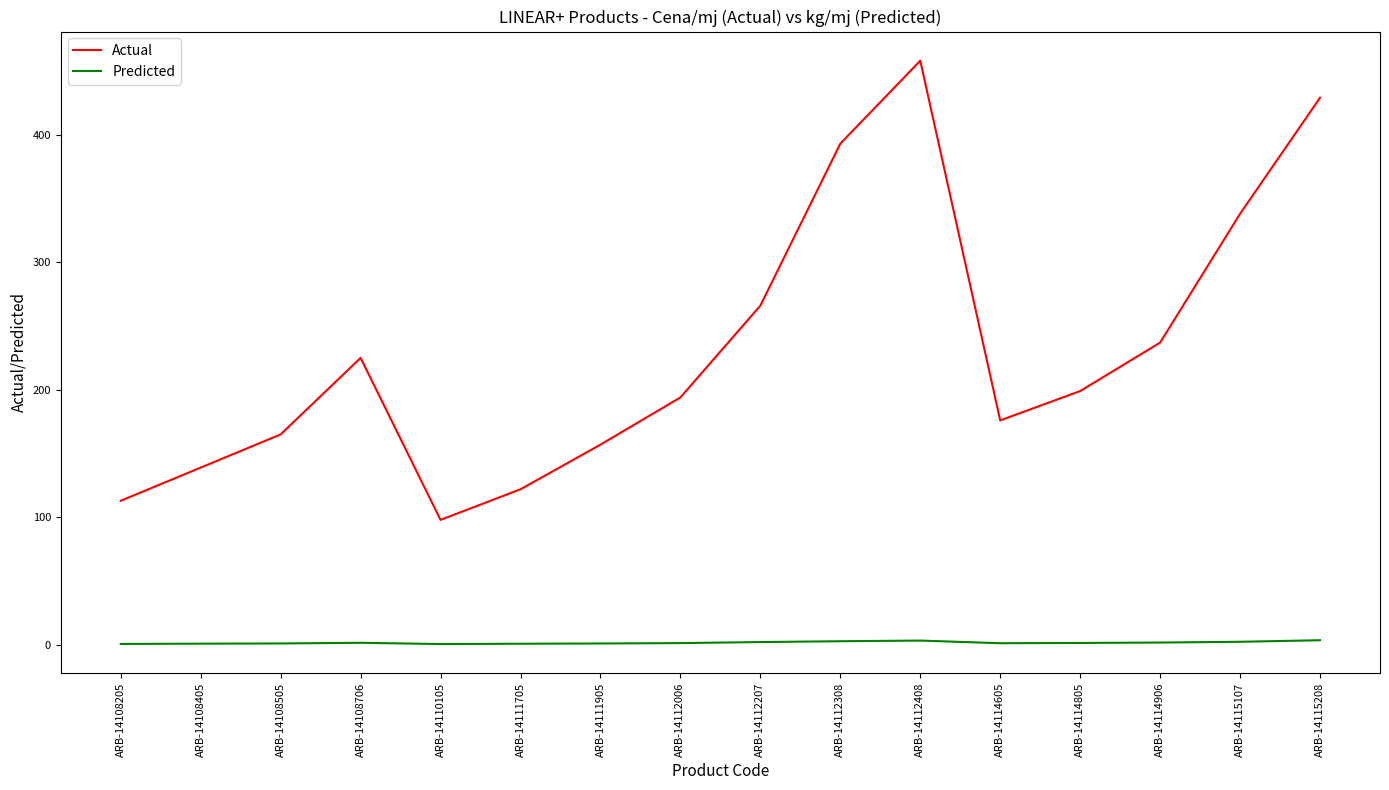

Is the value of Actual at ARB-14110105 greater than the value of Predicted at ARB-14108405?

Yes